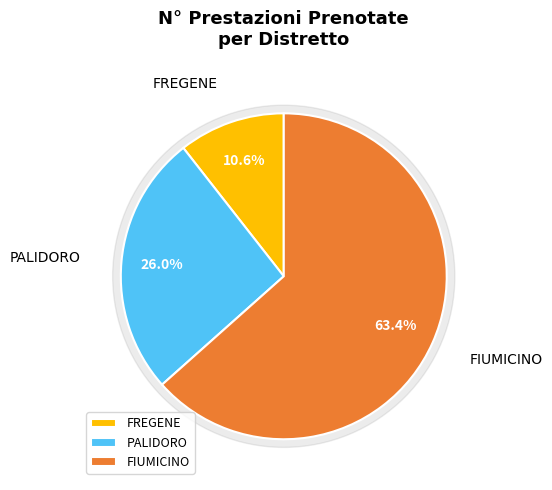

Is the sum of PALIDORO and FIUMICINO greater than half?

Yes